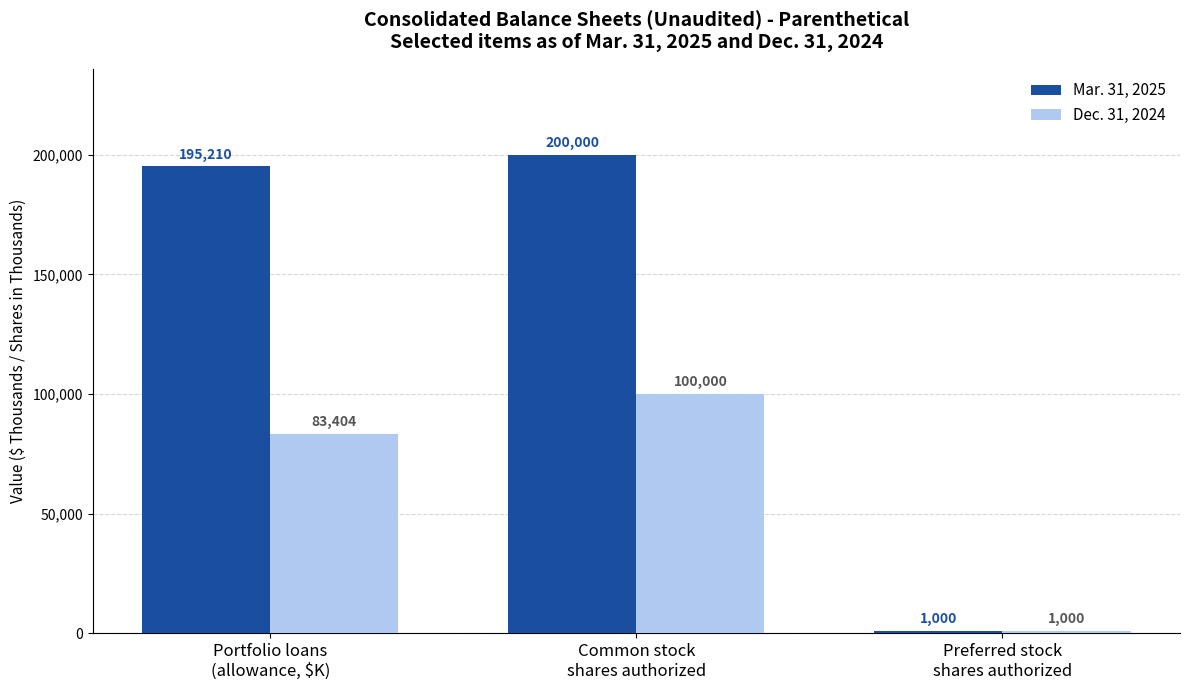

Reading left to right, what are all the values shown in this chart?

Mar. 31, 2025: Portfolio loans
(allowance, $K)=195210	Common stock
shares authorized=200000	Preferred stock
shares authorized=1000
Dec. 31, 2024: Portfolio loans
(allowance, $K)=83404	Common stock
shares authorized=100000	Preferred stock
shares authorized=1000